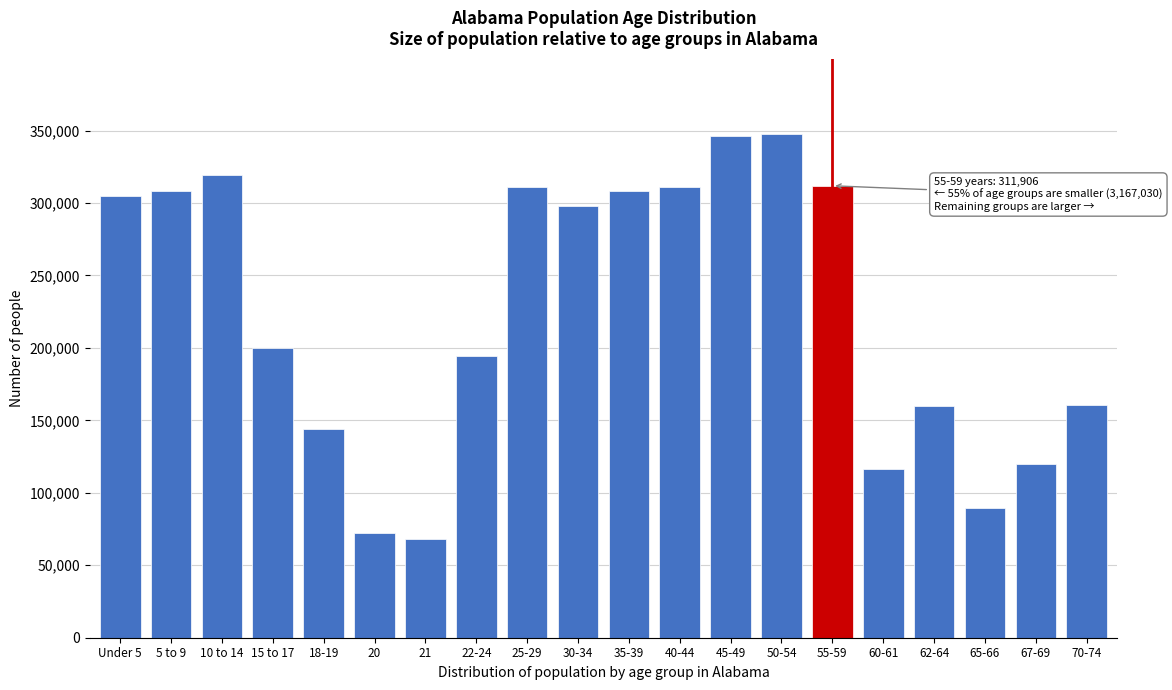

Is it true that the value at 21 is 68473?

True